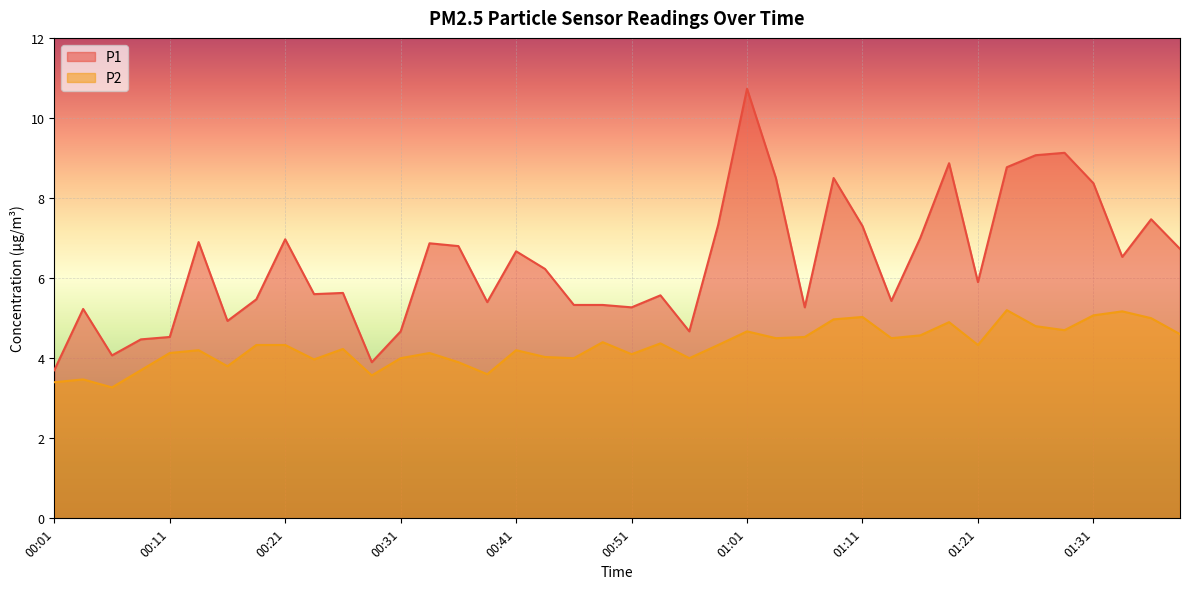

Reading left to right, transcribe all the data shown in this chart.

P1: 00:01=3.7	00:03=5.2	00:06=4.1	00:08=4.5	00:11=4.5	00:13=6.9	00:16=4.9	00:18=5.5	00:21=7.0	00:23=5.6	00:26=5.6	00:28=3.9	00:31=4.7	00:33=6.9	00:36=6.8	00:38=5.4	00:41=6.7	00:44=6.2	00:46=5.3	00:49=5.3	00:51=5.3	00:54=5.6	00:56=4.7	00:59=7.3	01:01=10.7	01:04=8.5	01:06=5.3	01:09=8.5	01:11=7.3	01:14=5.4	01:16=7.0	01:19=8.9	01:21=5.9	01:24=8.8	01:26=9.1	01:29=9.1	01:31=8.4	01:34=6.5	01:36=7.5	01:39=6.7
P2: 00:01=3.4	00:03=3.5	00:06=3.3	00:08=3.7	00:11=4.1	00:13=4.2	00:16=3.8	00:18=4.3	00:21=4.3	00:23=4.0	00:26=4.2	00:28=3.6	00:31=4.0	00:33=4.1	00:36=3.9	00:38=3.6	00:41=4.2	00:44=4.0	00:46=4.0	00:49=4.4	00:51=4.1	00:54=4.4	00:56=4.0	00:59=4.3	01:01=4.7	01:04=4.5	01:06=4.5	01:09=5.0	01:11=5.0	01:14=4.5	01:16=4.6	01:19=4.9	01:21=4.3	01:24=5.2	01:26=4.8	01:29=4.7	01:31=5.1	01:34=5.2	01:36=5.0	01:39=4.6